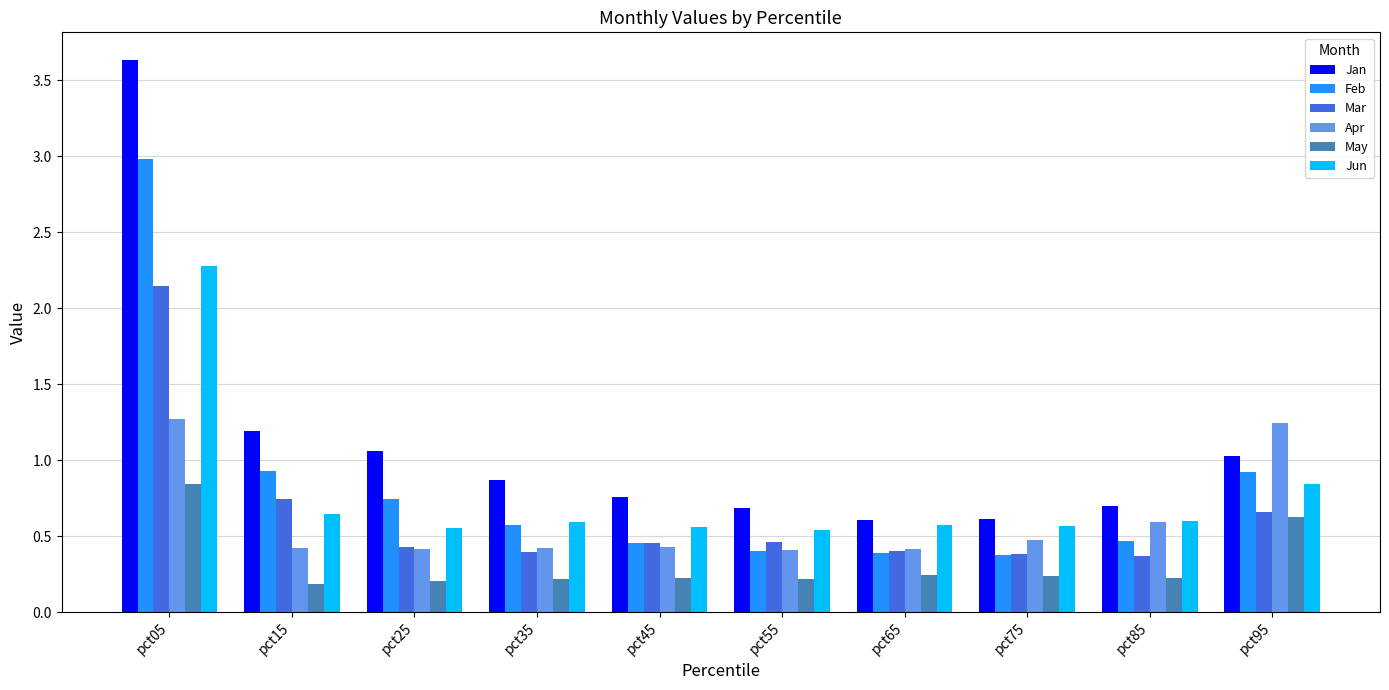

What is the sum of the Mar values at pct35 and pct15?

1.1